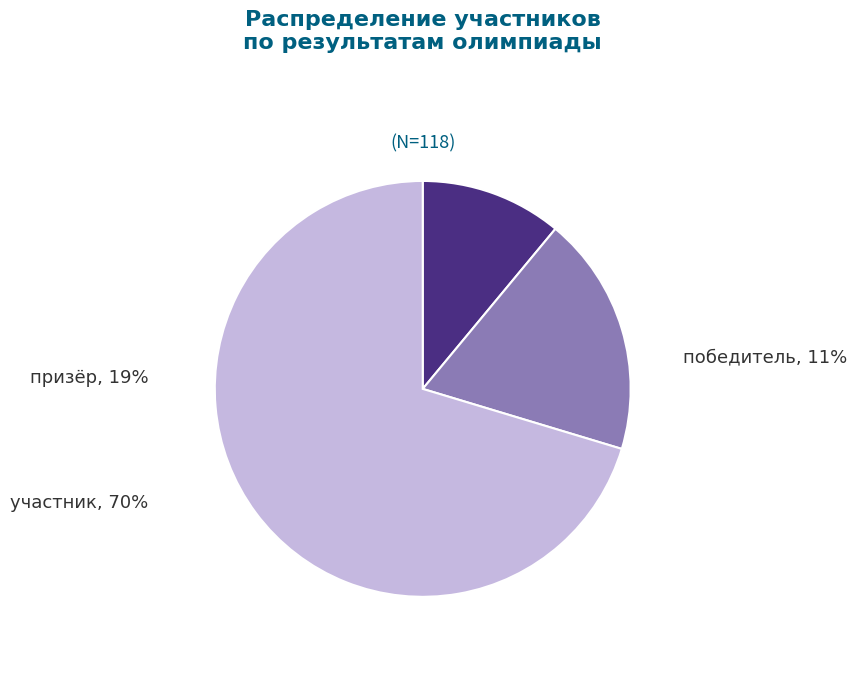

The призёр slice represents 30% of the pie. True or false?

False